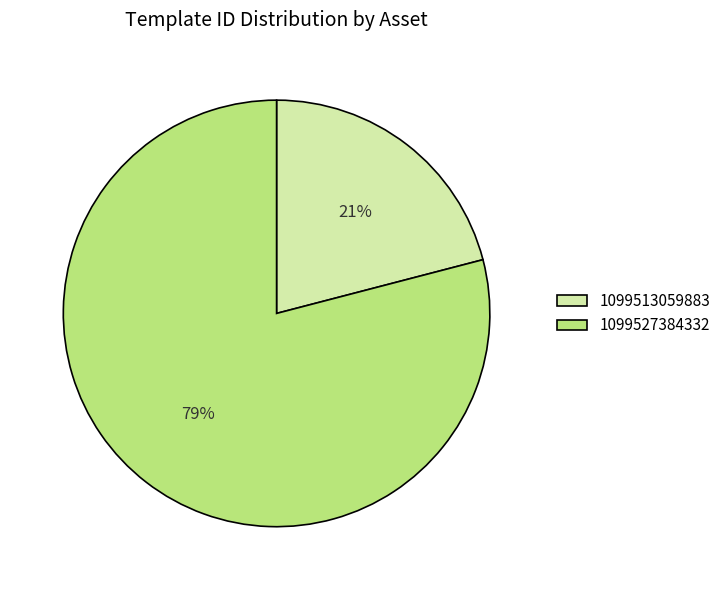

What is the ratio of the value at 1099513059883 to the value at 1099527384332?

0.3